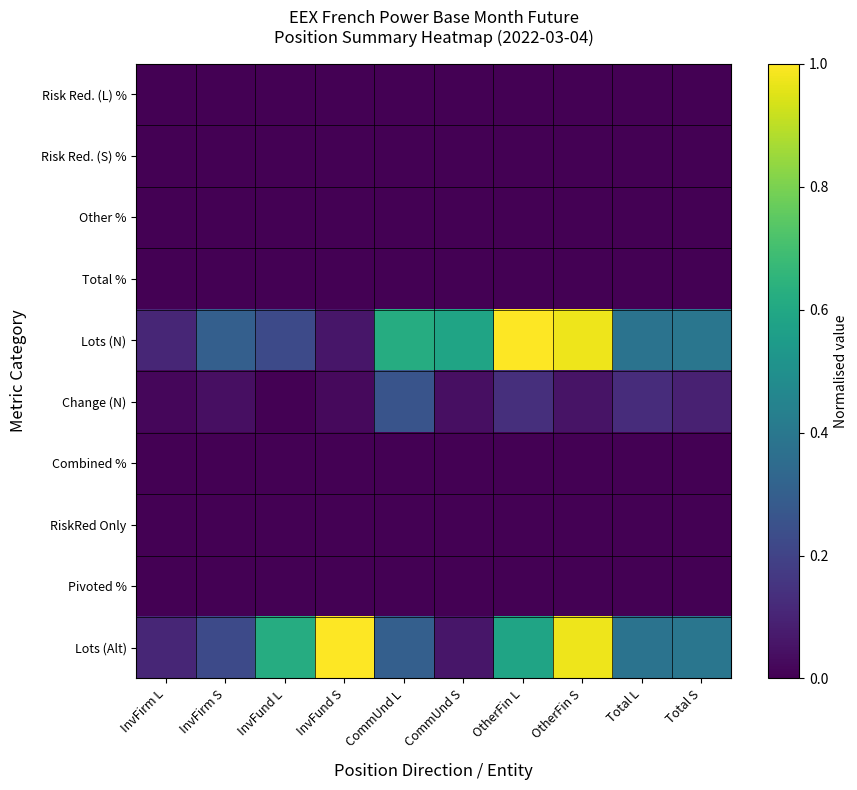

Reading right to left, list all the values displayed in this chart.

Risk Red. (L) %: Total S=0.0	Total L=0.0	OtherFin S=0.0	OtherFin L=0.0	CommUnd S=0.0	CommUnd L=0.0	InvFund S=0.0	InvFund L=0.0	InvFirm S=0.0	InvFirm L=0.0
Risk Red. (S) %: Total S=0.0	Total L=0.0	OtherFin S=0.0	OtherFin L=0.0	CommUnd S=0.0	CommUnd L=0.0	InvFund S=0.0	InvFund L=0.0	InvFirm S=0.0	InvFirm L=0.0
Other %: Total S=0.0	Total L=0.0	OtherFin S=0.0	OtherFin L=0.0	CommUnd S=0.0	CommUnd L=0.0	InvFund S=0.0	InvFund L=0.0	InvFirm S=0.0	InvFirm L=0.0
Total %: Total S=0.0	Total L=0.0	OtherFin S=0.0	OtherFin L=0.0	CommUnd S=0.0	CommUnd L=0.0	InvFund S=0.0	InvFund L=0.0	InvFirm S=0.0	InvFirm L=0.0
Lots (N): Total S=0.4	Total L=0.4	OtherFin S=1.0	OtherFin L=1.0	CommUnd S=0.6	CommUnd L=0.6	InvFund S=0.1	InvFund L=0.2	InvFirm S=0.3	InvFirm L=0.1
Change (N): Total S=0.1	Total L=0.1	OtherFin S=0.1	OtherFin L=0.1	CommUnd S=0.0	CommUnd L=0.3	InvFund S=0.0	InvFund L=0.0	InvFirm S=0.0	InvFirm L=0.0
Combined %: Total S=0.0	Total L=0.0	OtherFin S=0.0	OtherFin L=0.0	CommUnd S=0.0	CommUnd L=0.0	InvFund S=0.0	InvFund L=0.0	InvFirm S=0.0	InvFirm L=0.0
RiskRed Only: Total S=0.0	Total L=0.0	OtherFin S=0.0	OtherFin L=0.0	CommUnd S=0.0	CommUnd L=0.0	InvFund S=0.0	InvFund L=0.0	InvFirm S=0.0	InvFirm L=0.0
Pivoted %: Total S=0.0	Total L=0.0	OtherFin S=0.0	OtherFin L=0.0	CommUnd S=0.0	CommUnd L=0.0	InvFund S=0.0	InvFund L=0.0	InvFirm S=0.0	InvFirm L=0.0
Lots (Alt): Total S=0.4	Total L=0.4	OtherFin S=1.0	OtherFin L=0.6	CommUnd S=0.1	CommUnd L=0.3	InvFund S=1.0	InvFund L=0.6	InvFirm S=0.2	InvFirm L=0.1